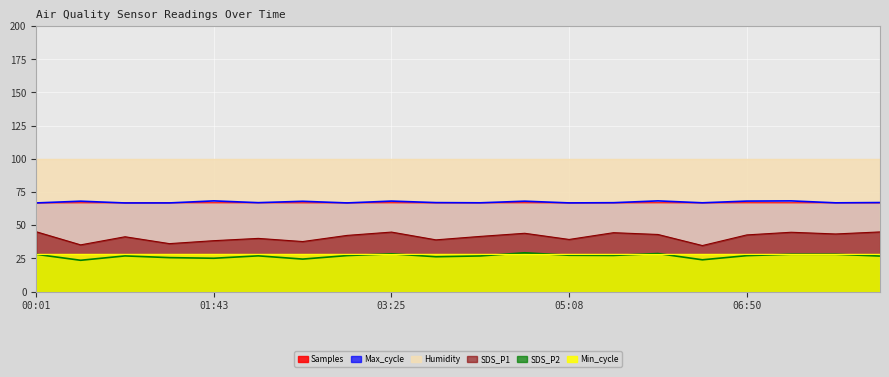

What position from the right is 03:00?

13